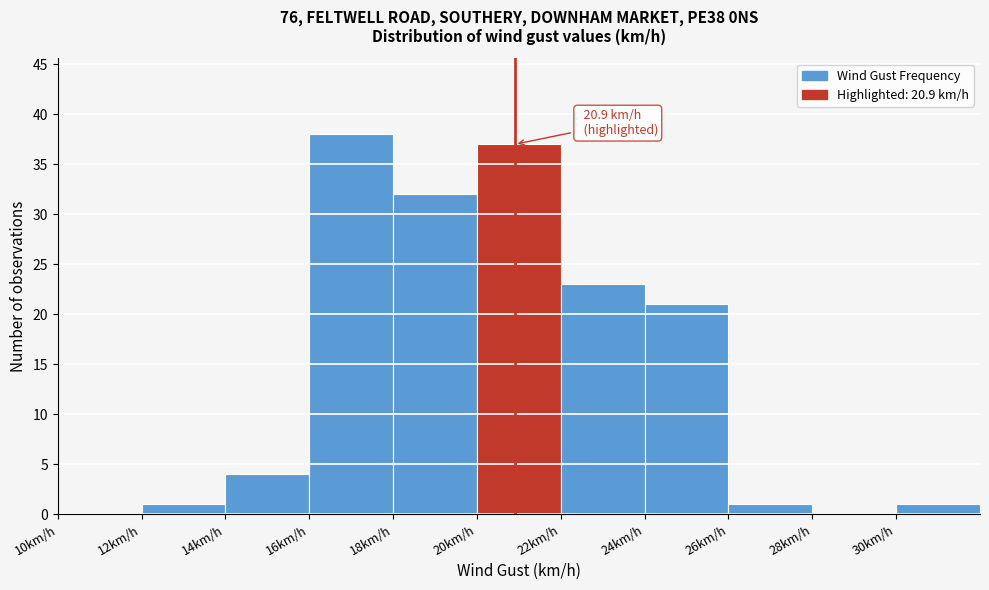

Which range on the x-axis has the tallest bar?

16 to 18